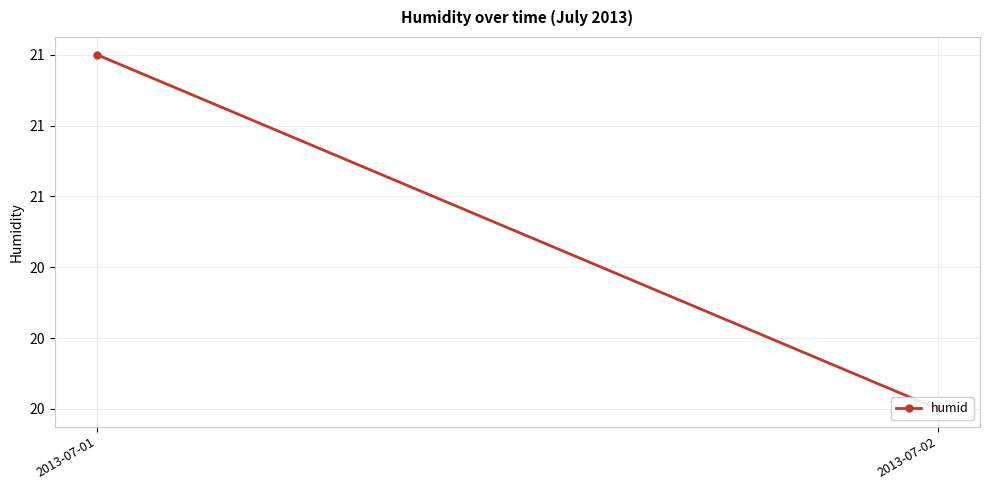

Where is the data nearest to the value 20?

2013-07-02